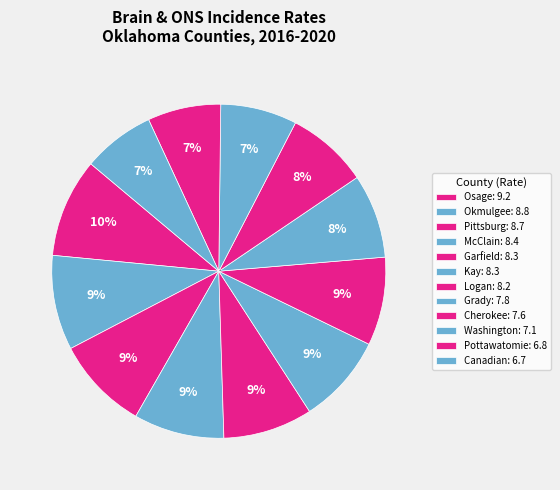

Is there any slice that represents more than half of the pie?

No